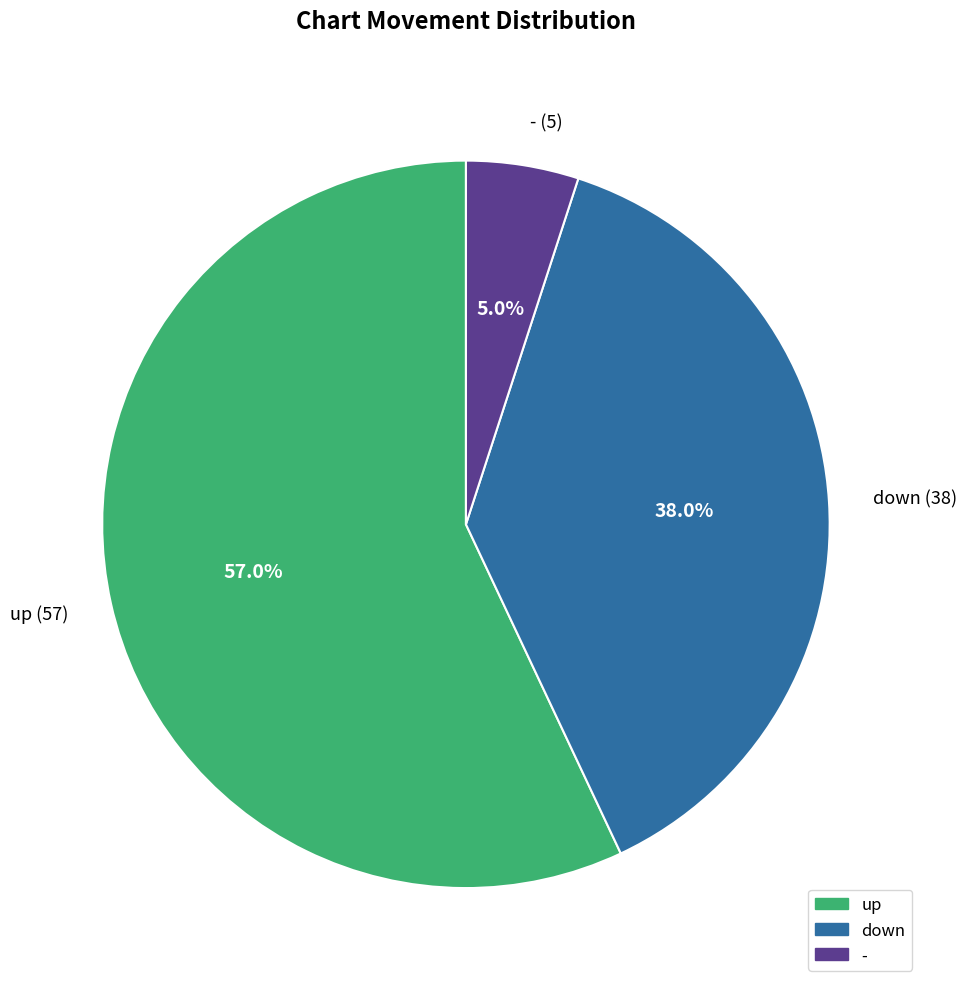

The up slice represents 62% of the pie. True or false?

False